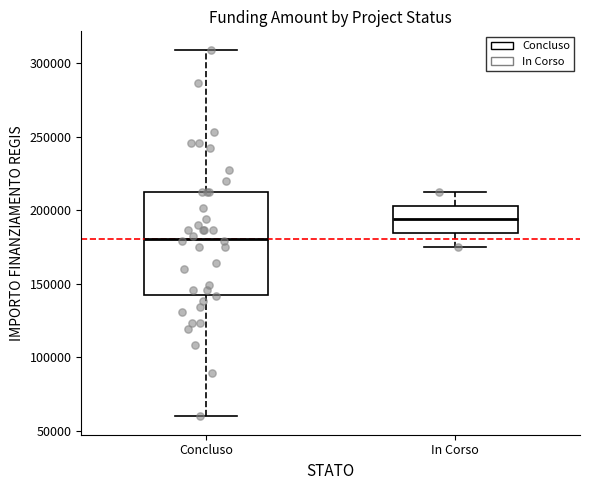

Which box is the tallest, from its lower edge to its upper edge?

Concluso